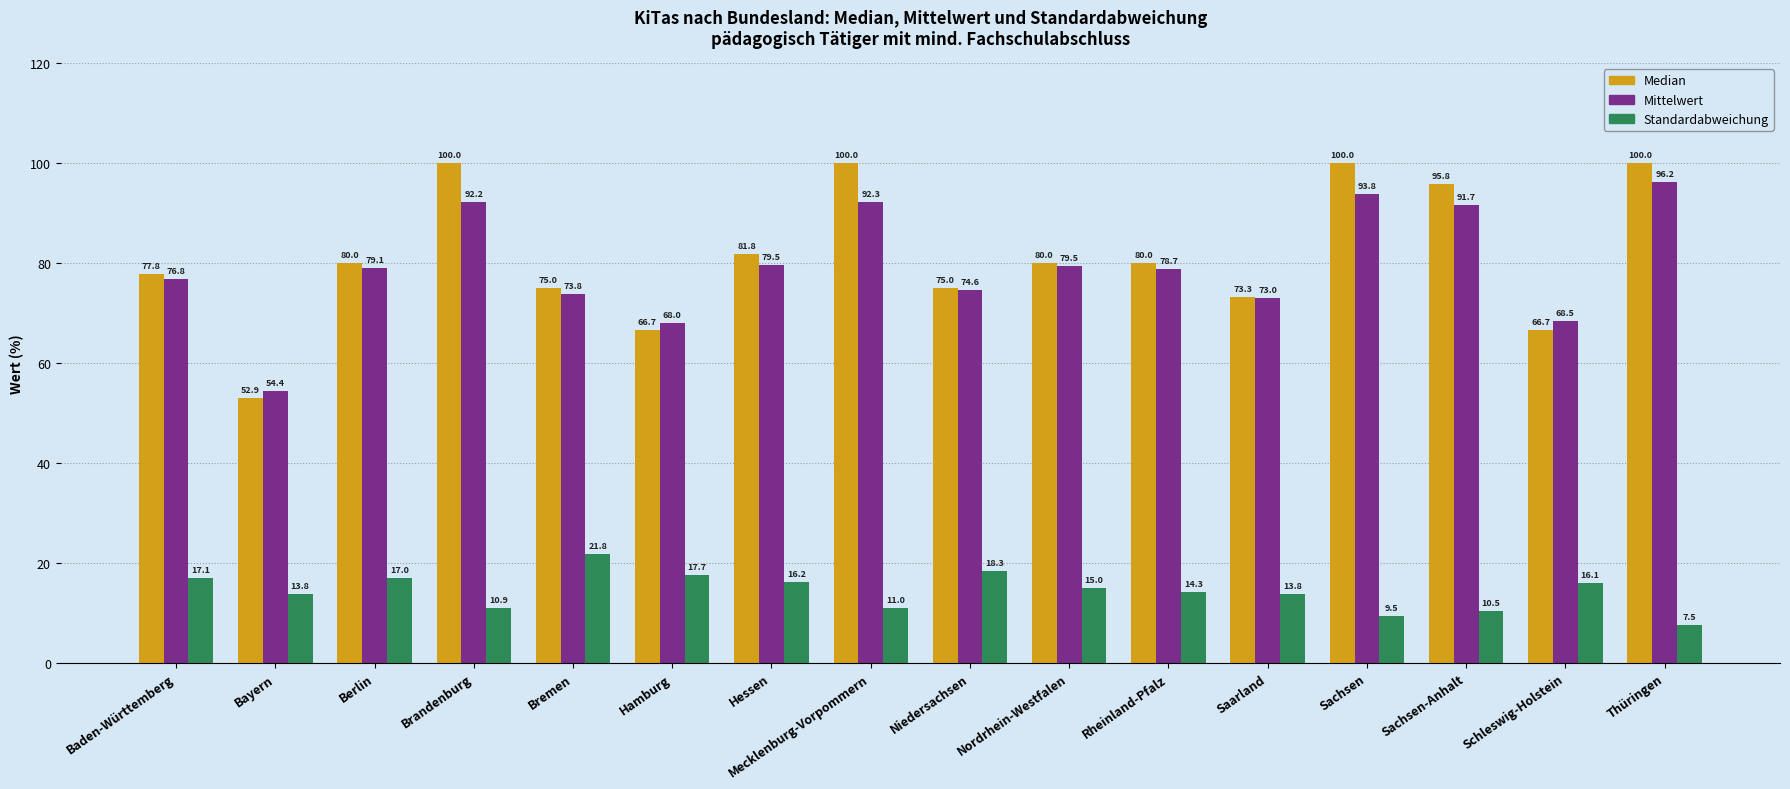

Does the chart contain stacked bars?

No